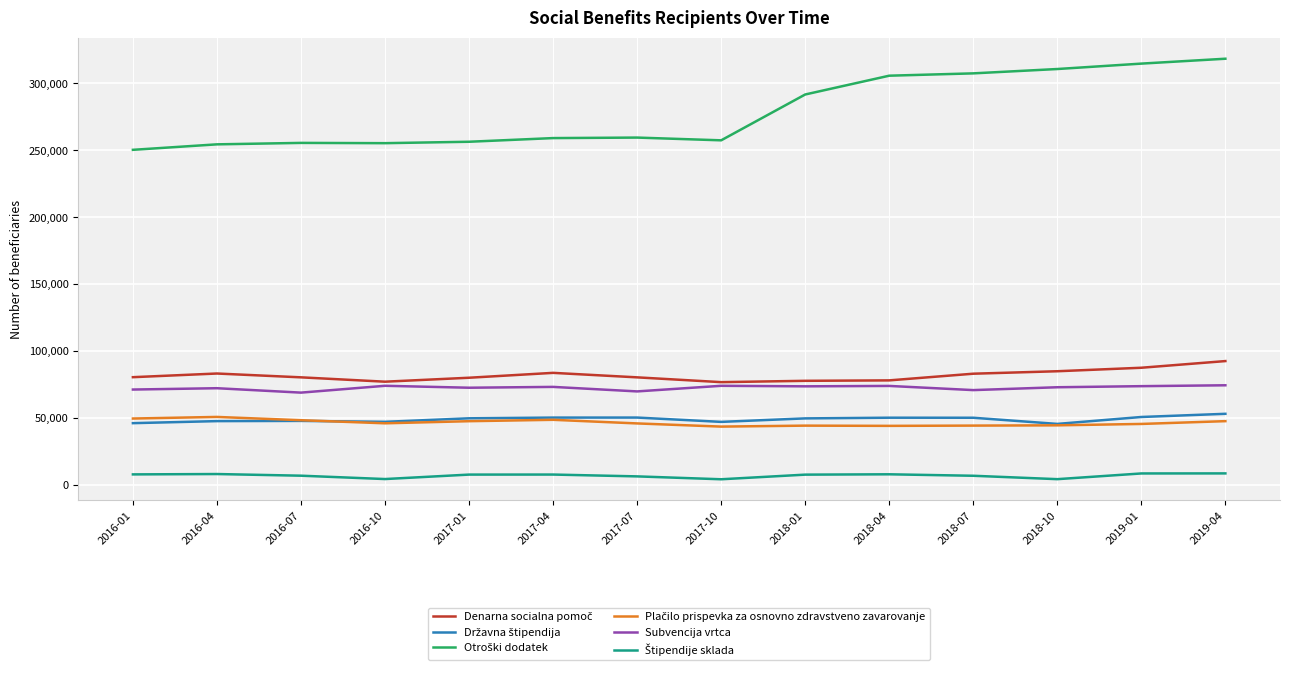

What is the average value of the Denarna socialna pomoč series?

82003